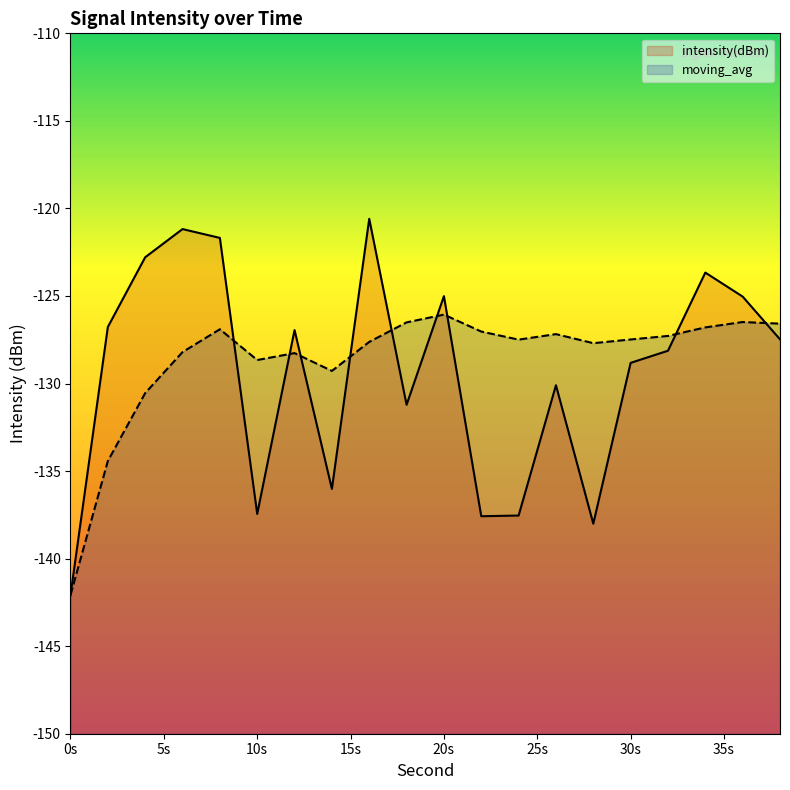

Which series has the widest spread of values?

intensity(dBm)